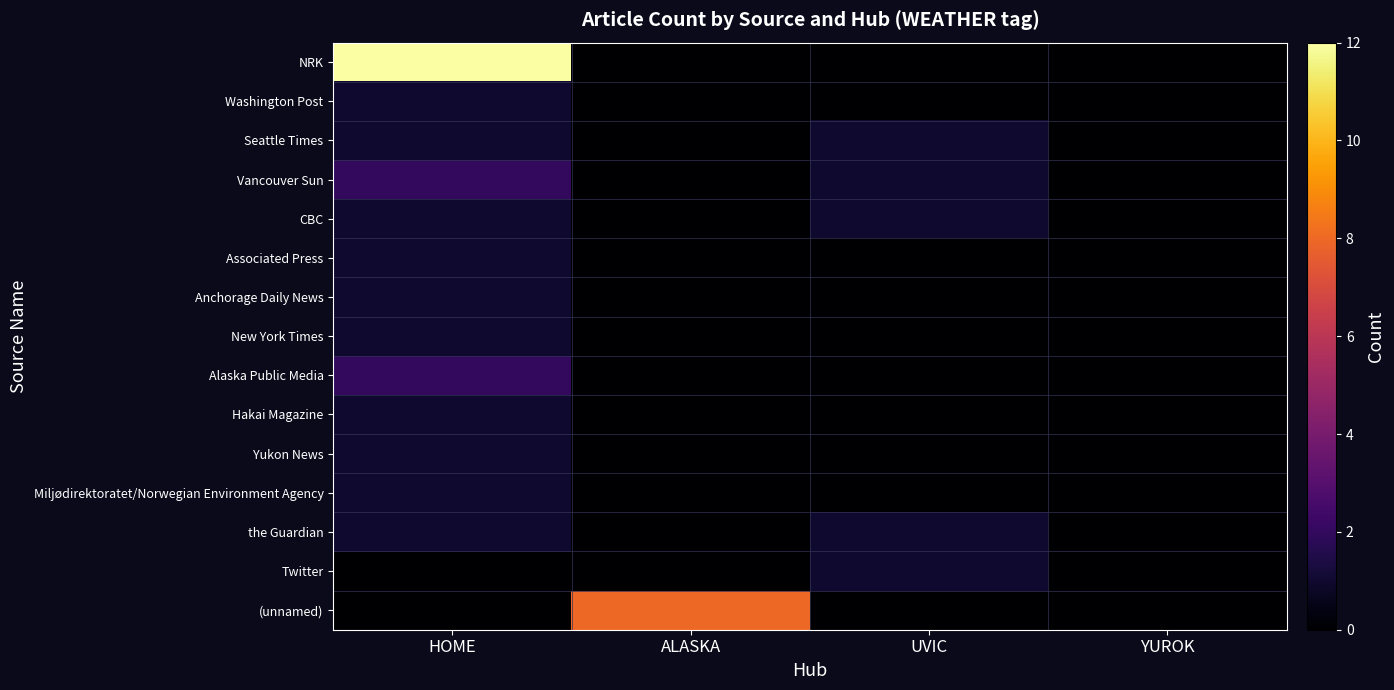

Which category has the lowest value across all series?

ALASKA